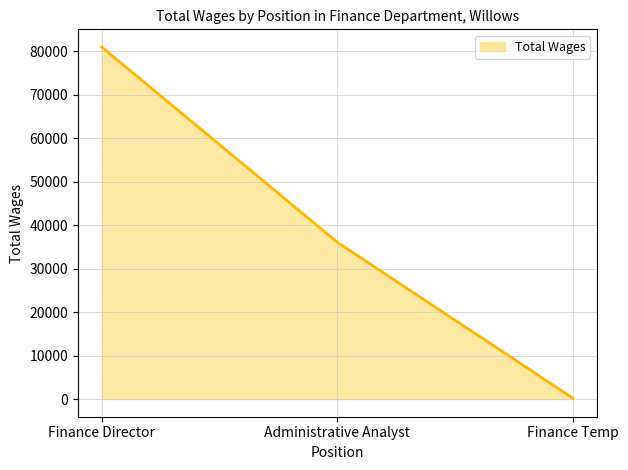

The value at Finance Director is 113736. True or false?

False